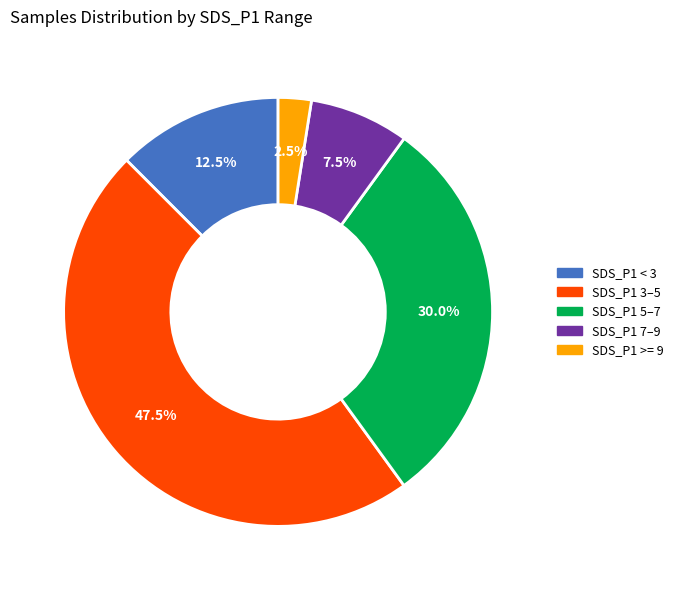

Is there a majority slice in this chart?

No